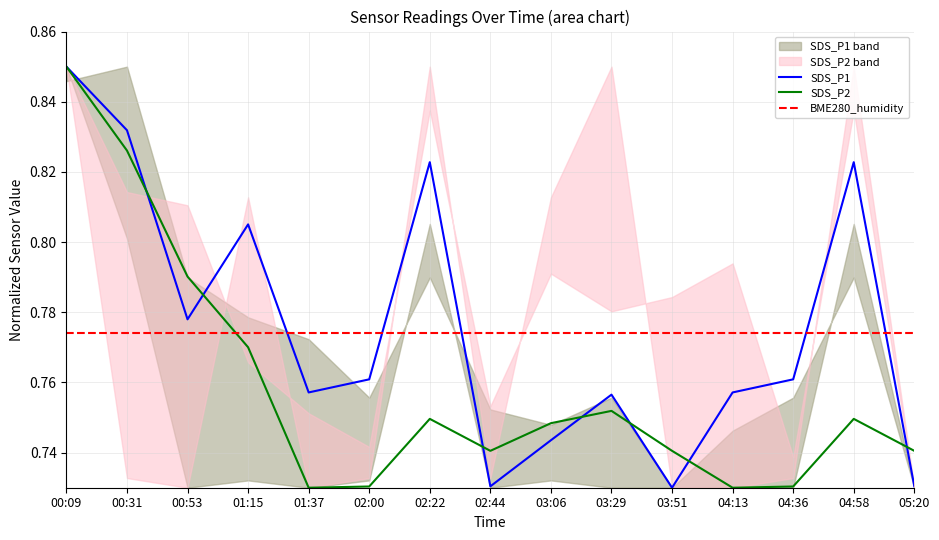

Is the value of SDS_P1 at 01:15 greater than the value of SDS_P2 at 00:31?

No